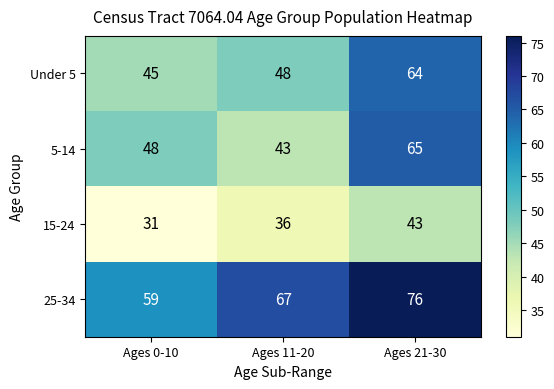

What is the difference between the maximum and minimum values in the 5-14 series?

22